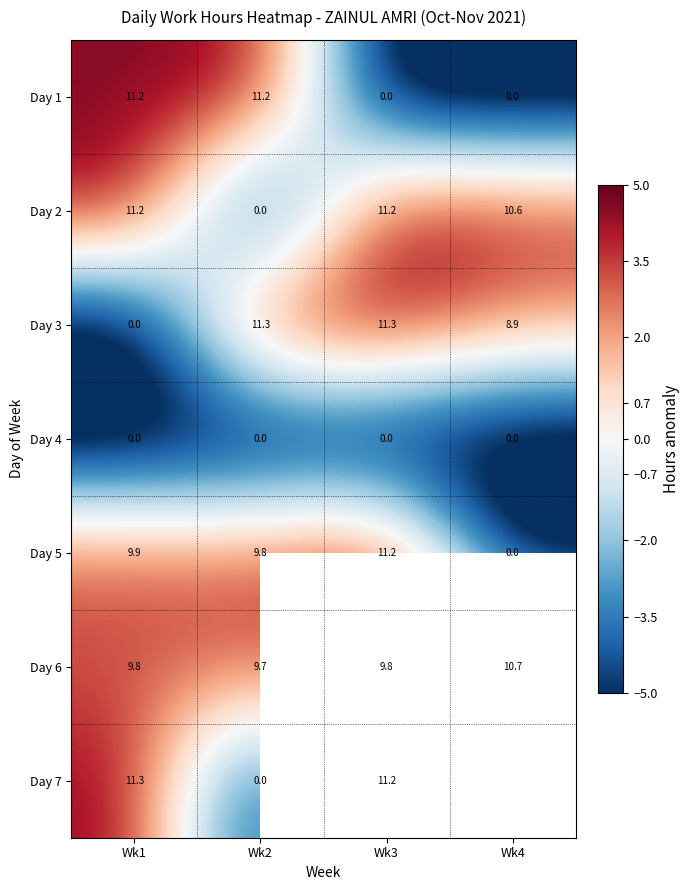

Is it true that Day 7 equals 2.8 at Wk1?

False